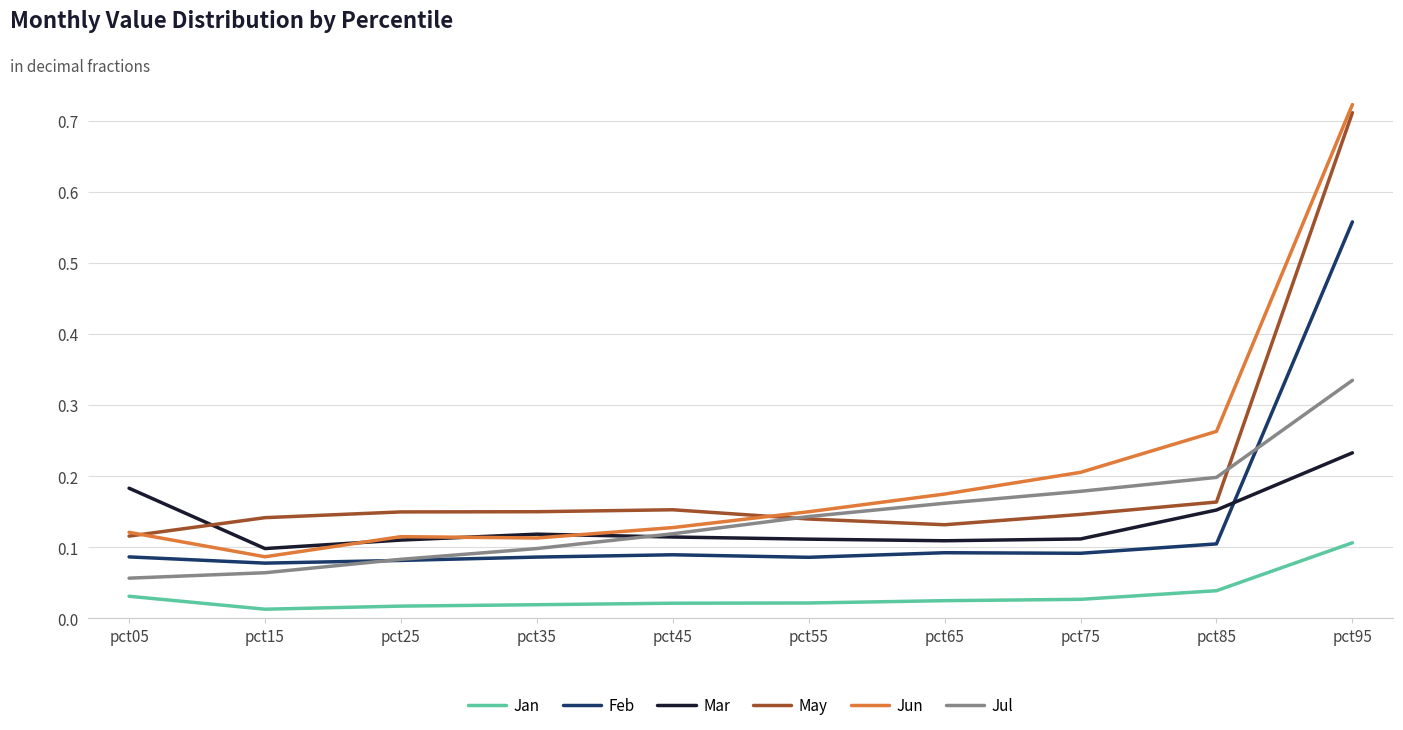

True or false: Jan and Jun intersect in this chart.

False